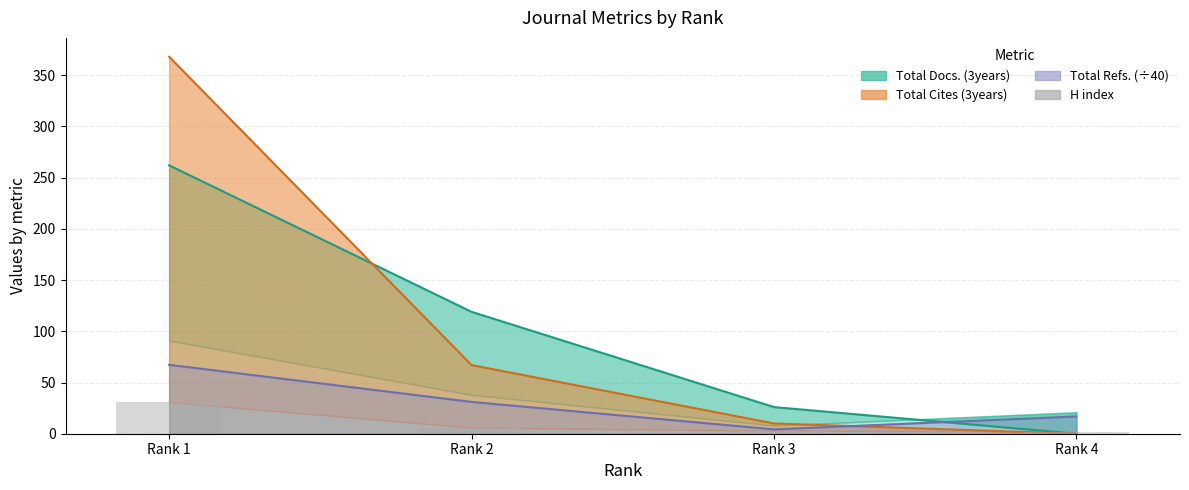

List the labels in order of value, largest first.

Rank 1, Rank 2, Rank 3, Rank 4